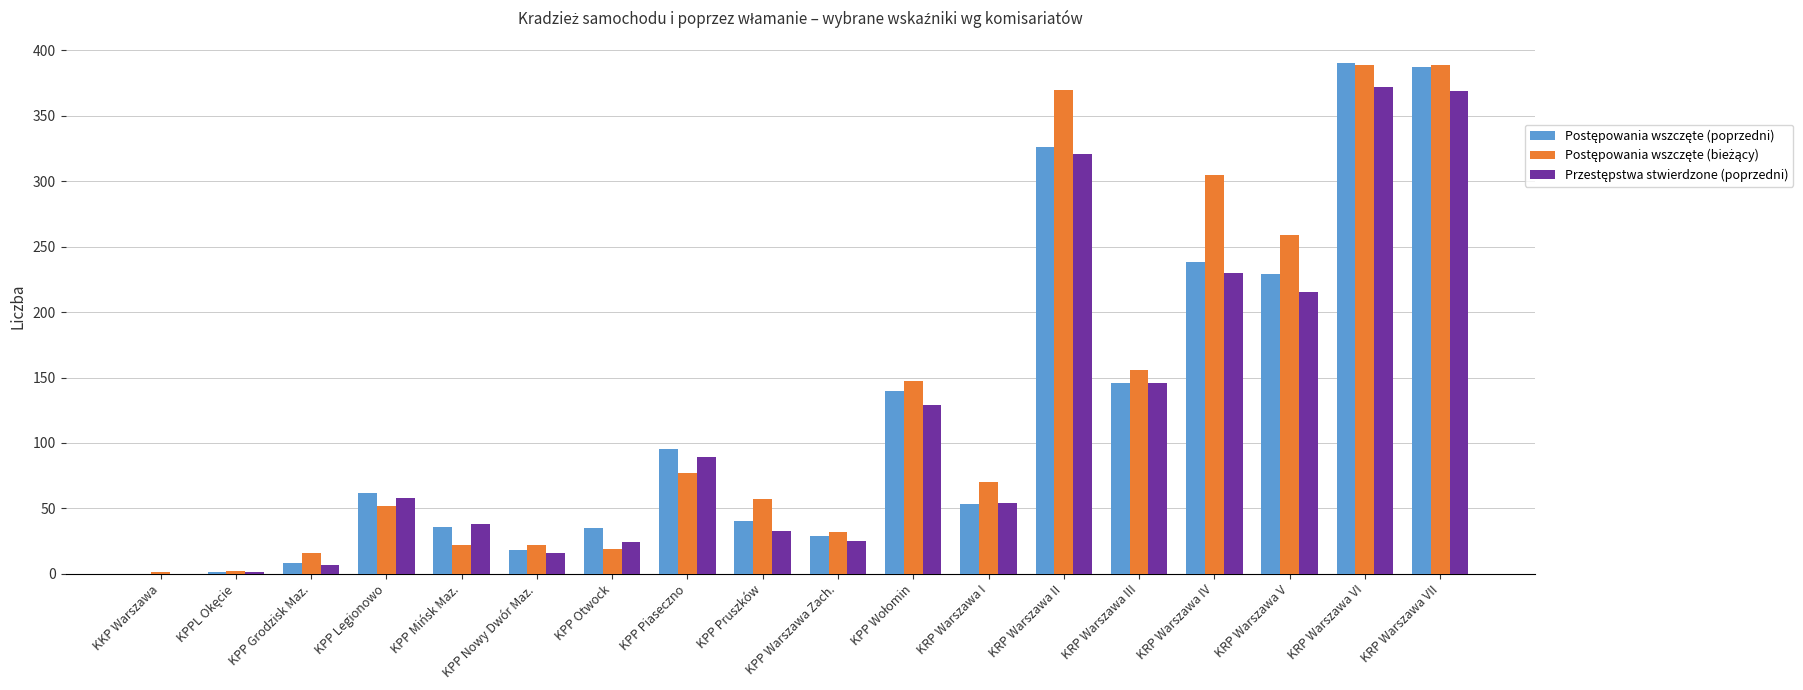

What is the total value across all series at KPP Pruszków?

130